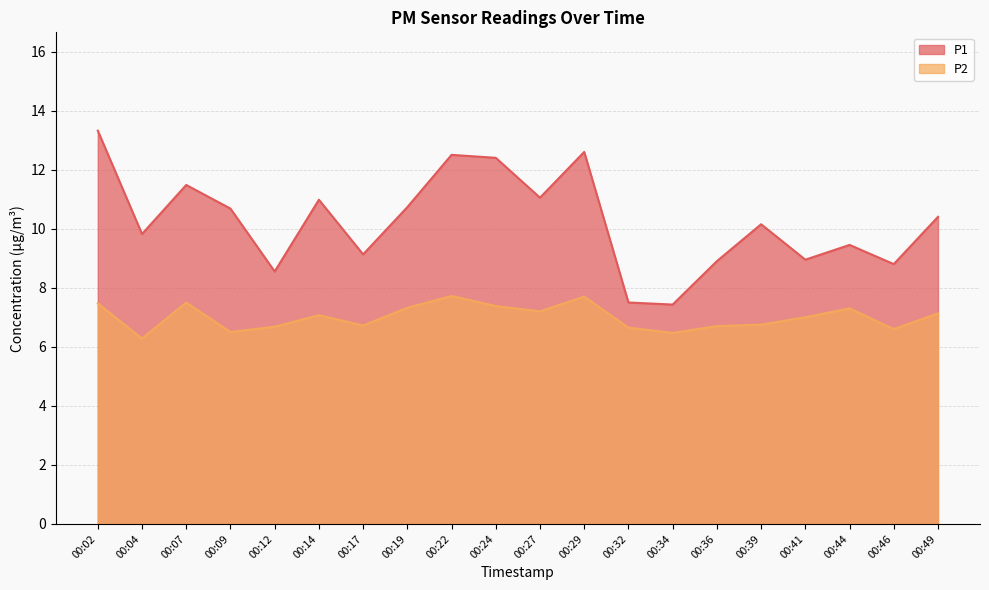

What is the lowest value of the P2 series?

6.3